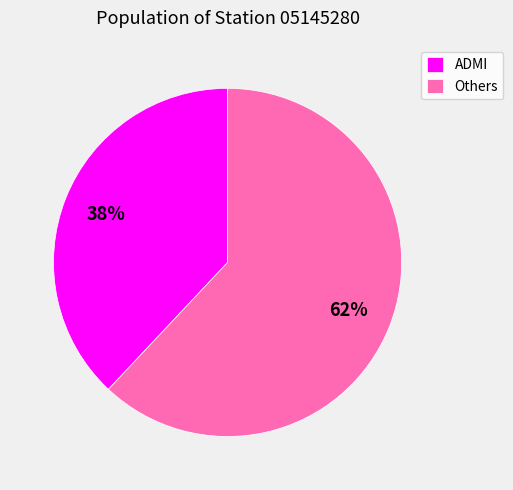

What is the ratio of the value at Others to the value at ADMI?

1.6